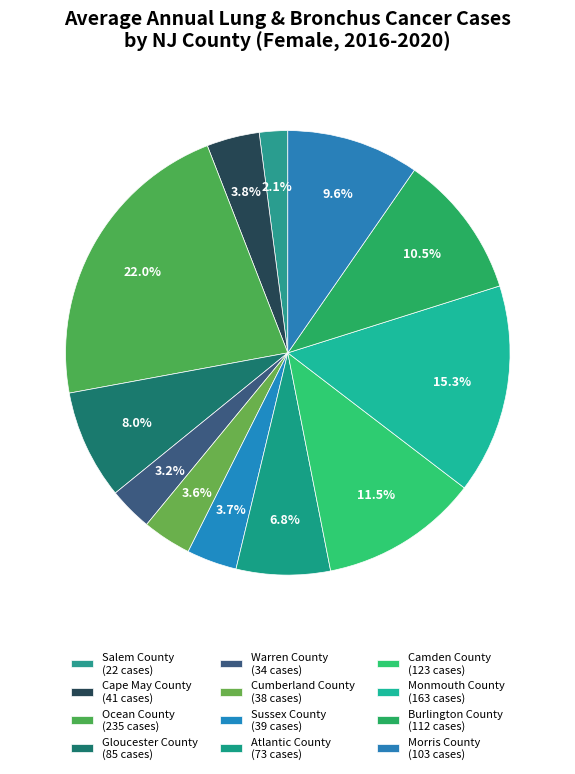

To the nearest percent, what percentage of the pie is Monmouth County?

15%